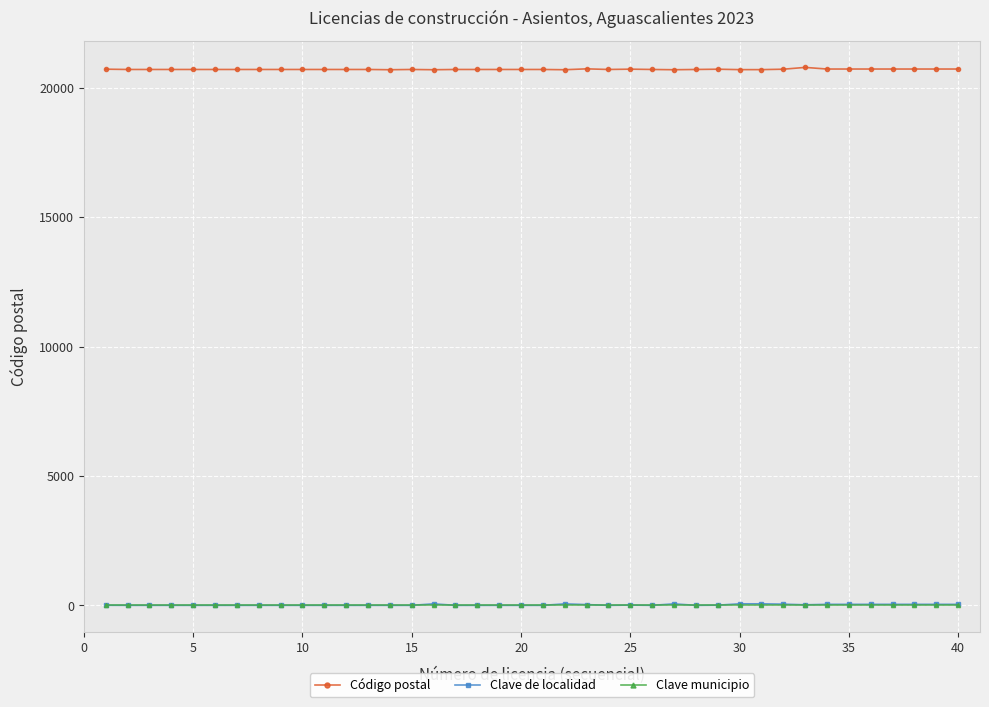

Which series has the largest total across all categories?

Código postal